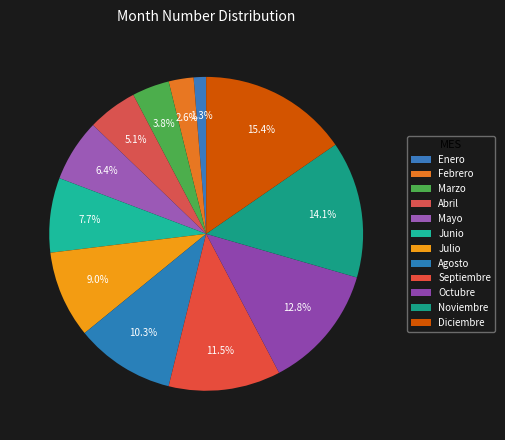

The Diciembre slice represents 27% of the pie. True or false?

False